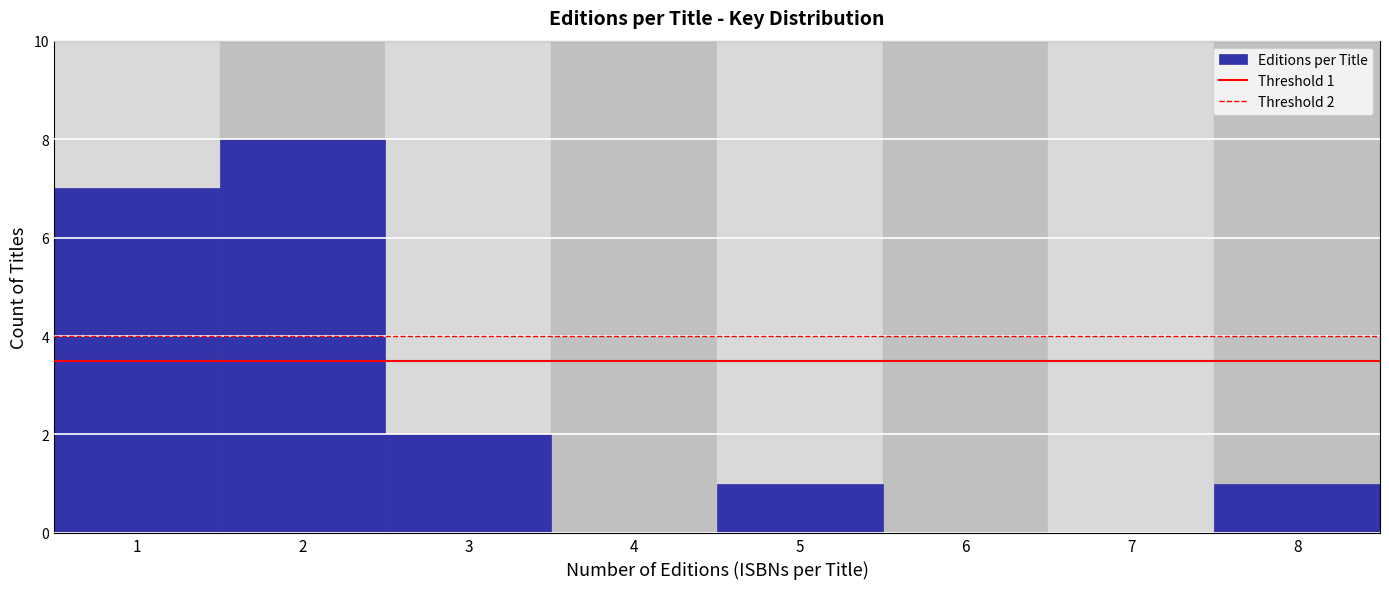

Reading right to left, what are all the values shown in this chart?

8=1	7=0	6=0	5=1	4=0	3=2	2=8	1=7